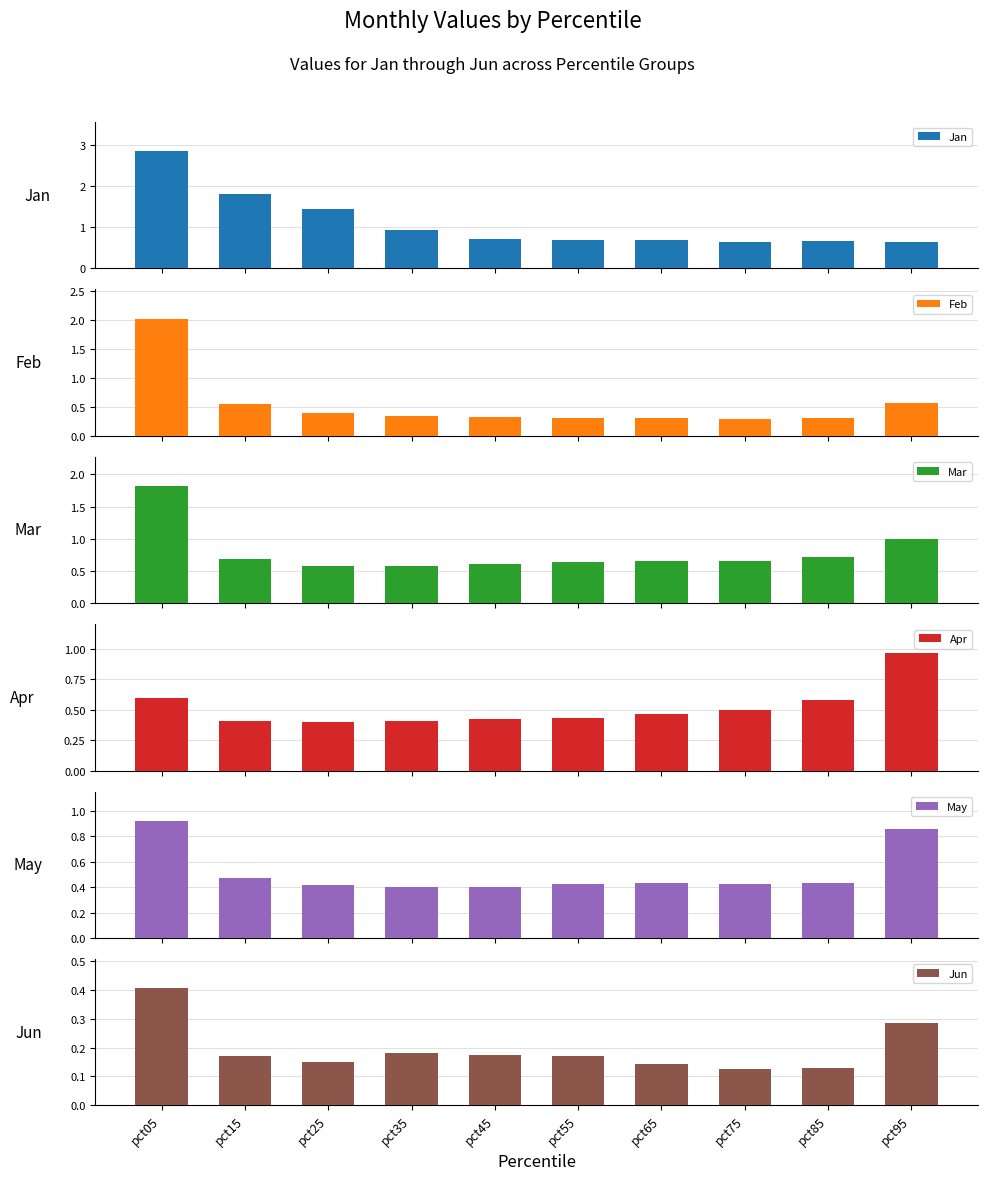

At which category is the sum across all series the highest?

pct05